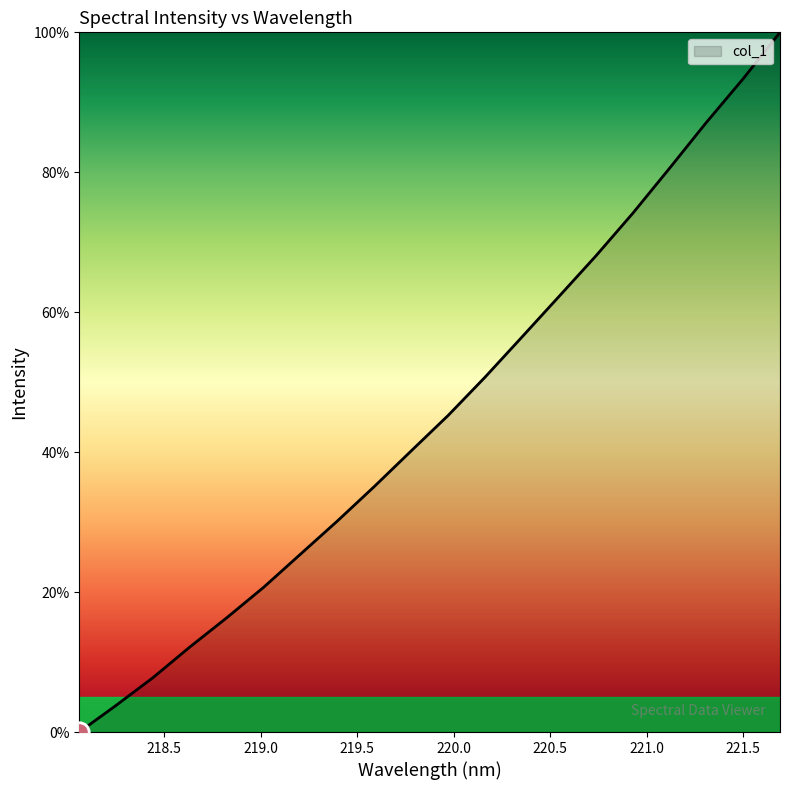

True or false: the data has more than 1 interior local peaks.

False